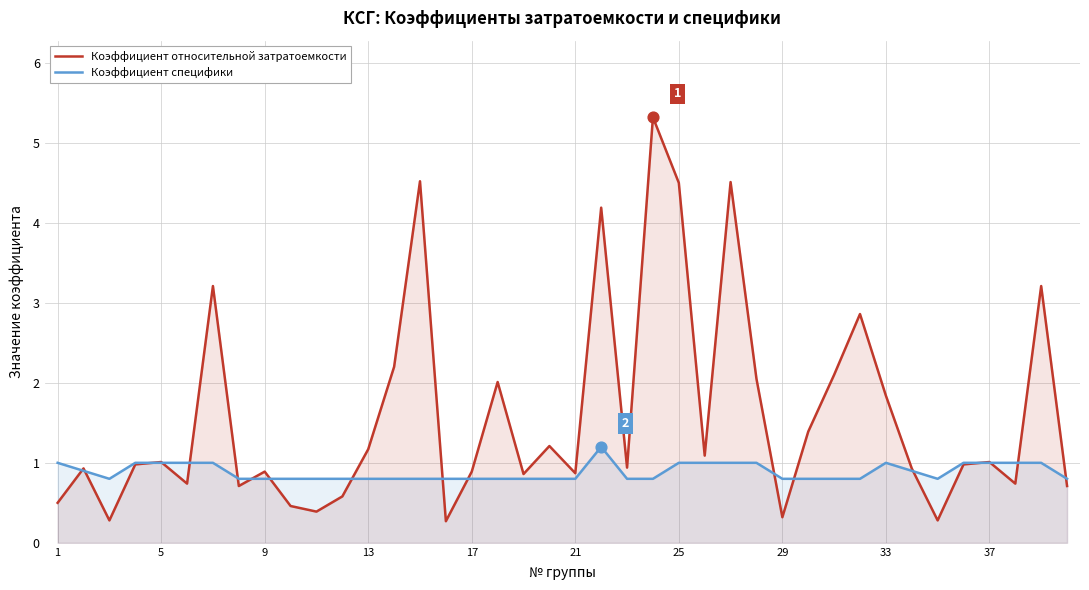

Rank the series by their maximum value, from lowest to highest.

Коэффициент специфики, Коэффициент относительной затратоемкости